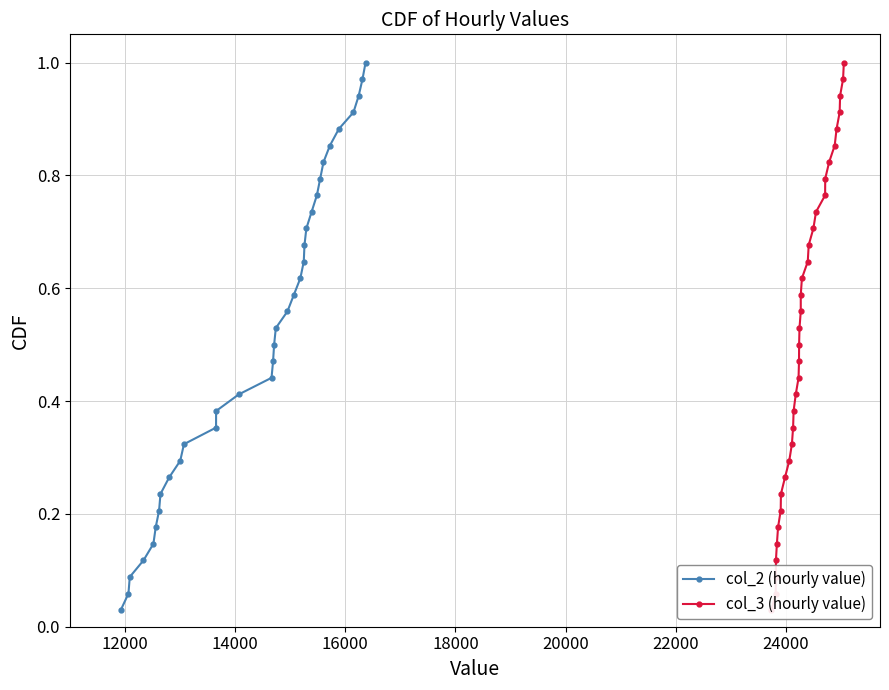

List the series in order of their peak value, highest first.

col_2 (hourly value), col_3 (hourly value)